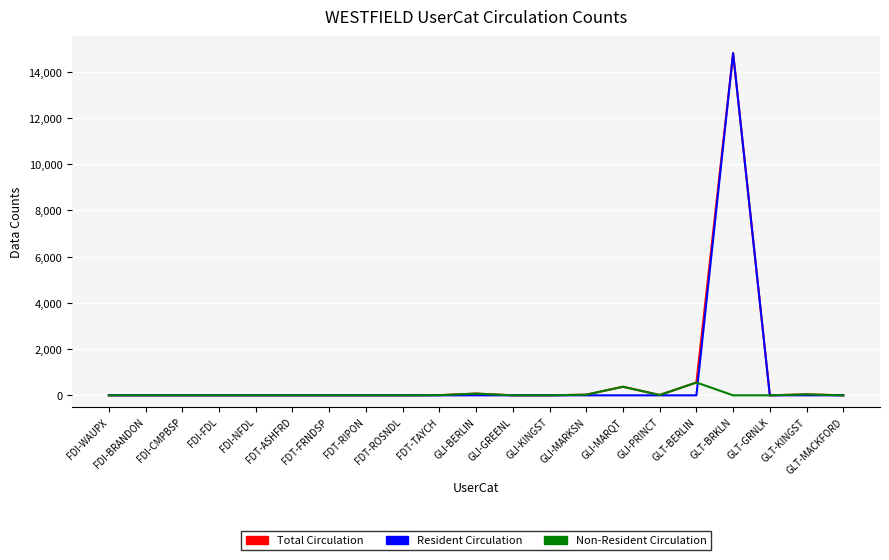

What is the difference between the highest and lowest values at GLI-MARQT?

372